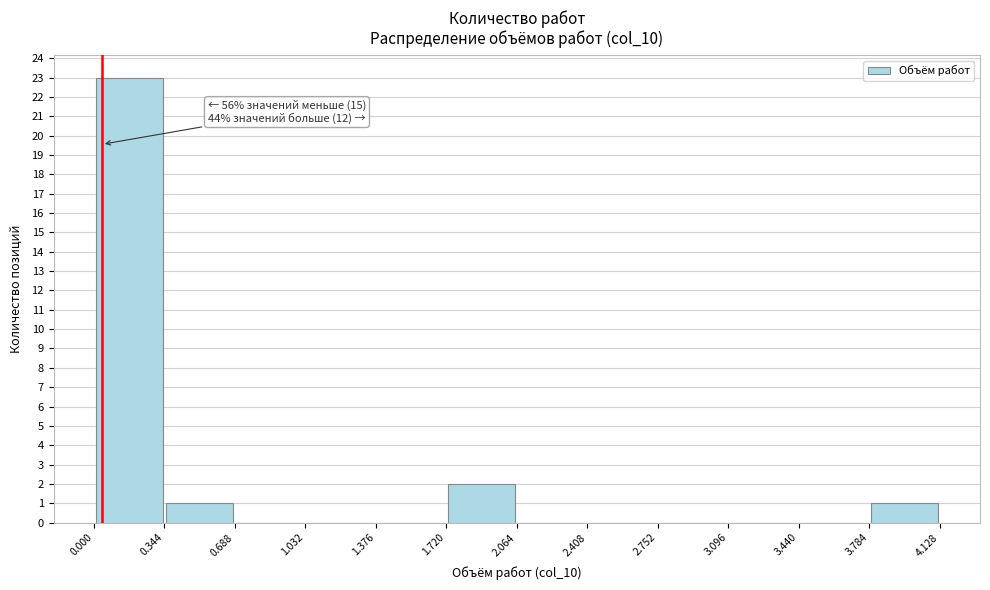

Which range on the x-axis has the tallest bar?

0.000 to 0.344